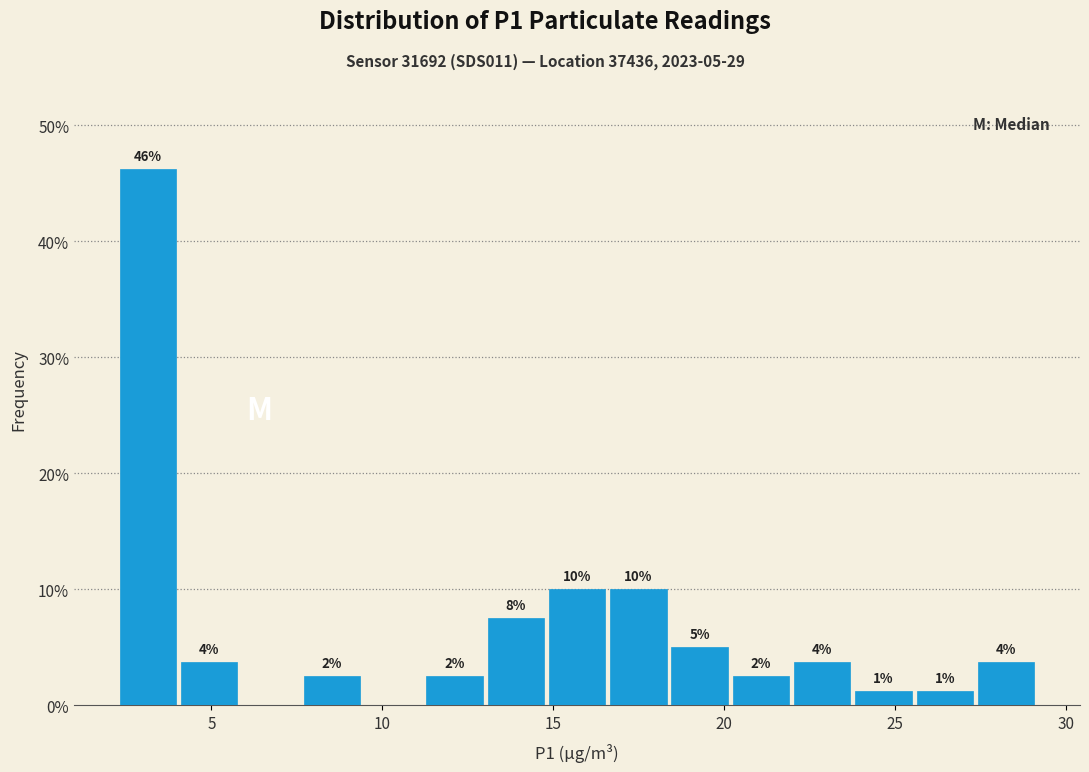

Read against the x-axis, roughly where is the centre of the tallest bar?

3.0